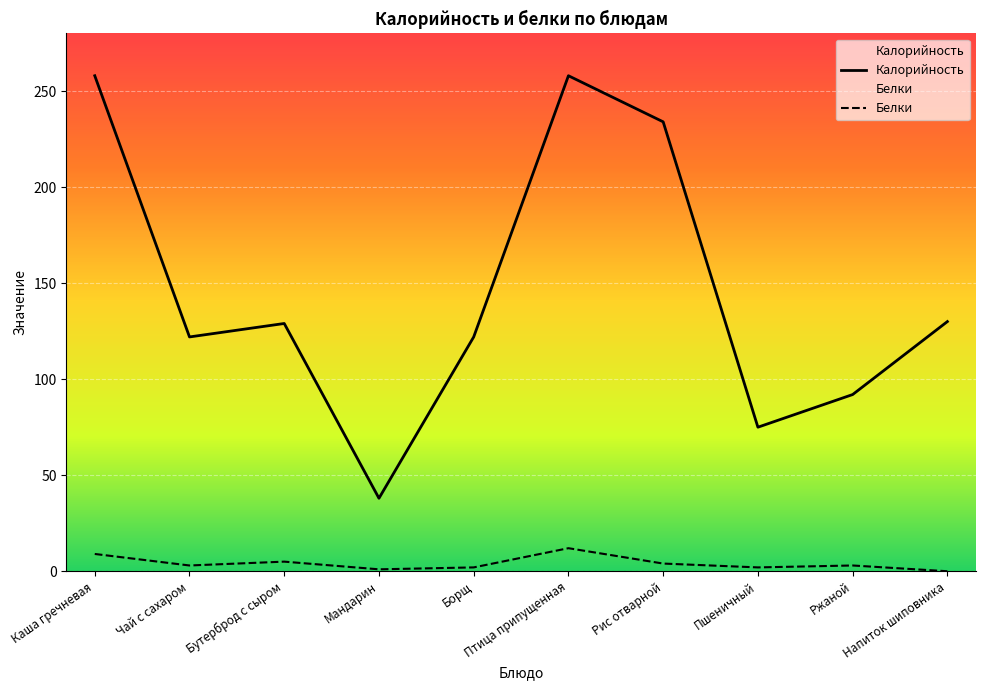

Which series has the widest spread of values?

Калорийность